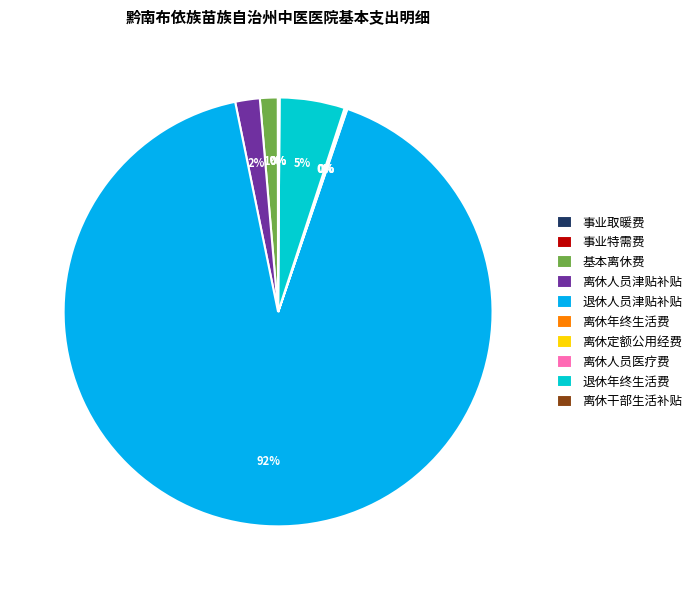

What is the largest slice in the pie chart?

退休人员津贴补贴